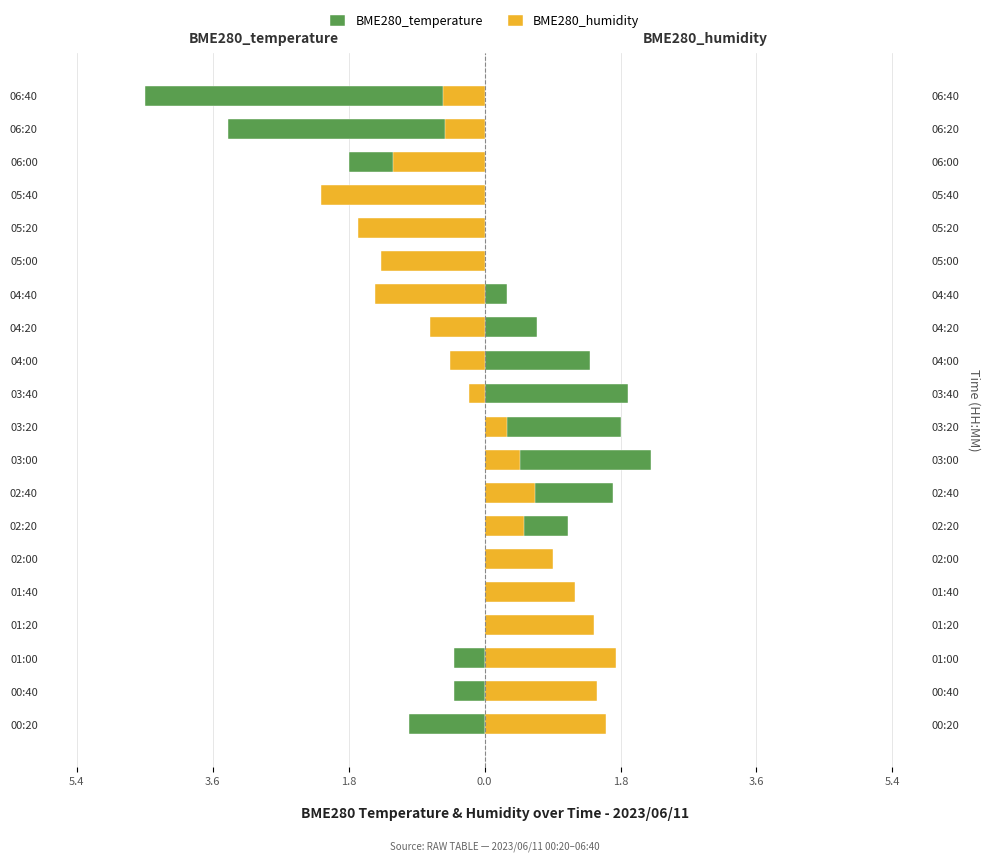

Reading left to right, transcribe all the data shown in this chart.

BME280_temperature: -1.0	-0.4	-0.4	0.1	0.2	0.6	1.1	1.7	2.2	1.8	1.9	1.4	0.7	0.3	0.0	-0.2	-0.3	-1.8	-3.4	-4.5
BME280_humidity: 1.6	1.5	1.7	1.4	1.2	0.9	0.5	0.7	0.5	0.3	-0.2	-0.5	-0.7	-1.5	-1.4	-1.7	-2.2	-1.2	-0.5	-0.6